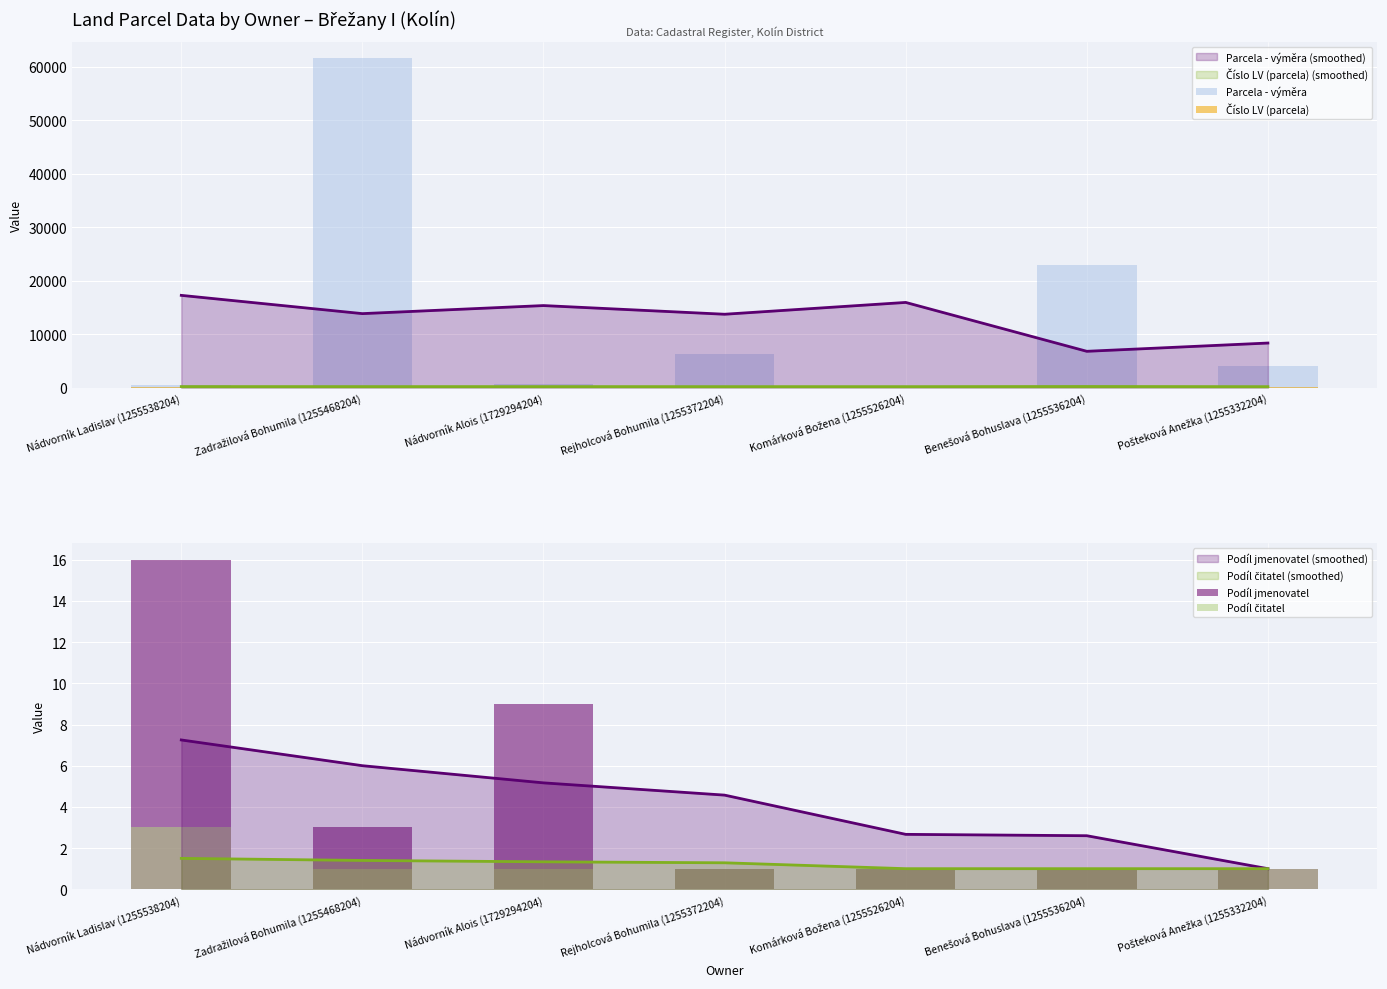

Reading right to left, extract all data points from this chart.

Parcela - výměra: 3975	22873	161	6307	595	61621	455
Číslo LV (parcela): 140	180	170	192	326	35	183
Podíl jmenovatel: 1	1	1	1	9	3	16
Podíl čitatel: 1	1	1	1	1	1	3